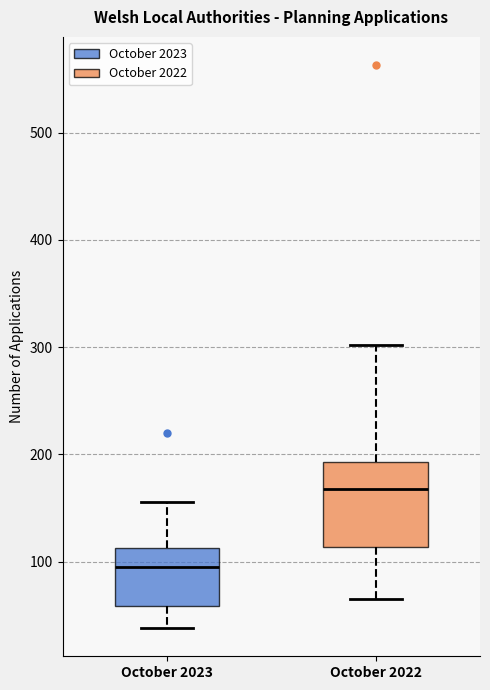

Reading left to right, read every box against the y-axis: the position of its median line, the range the box covers, and the ends of its whiskers. The values are not printed on the chart, so give them approximately, as read against the axis.

October 2023: median 100, box 60 to 110, whiskers 40 to 160
October 2022: median 170, box 110 to 190, whiskers 70 to 300